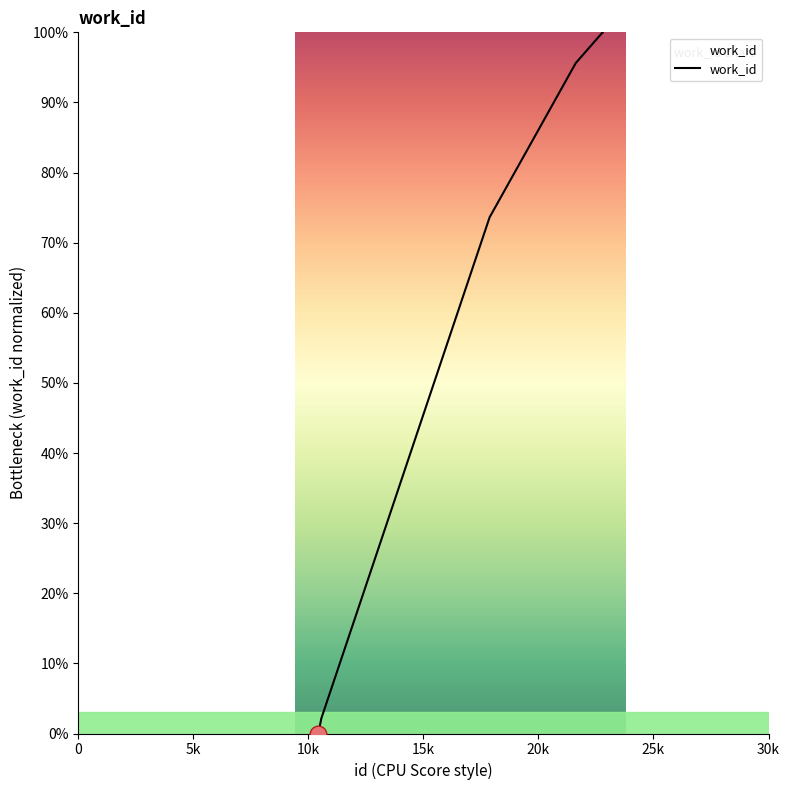

What is the maximum value shown in the chart?

100.0